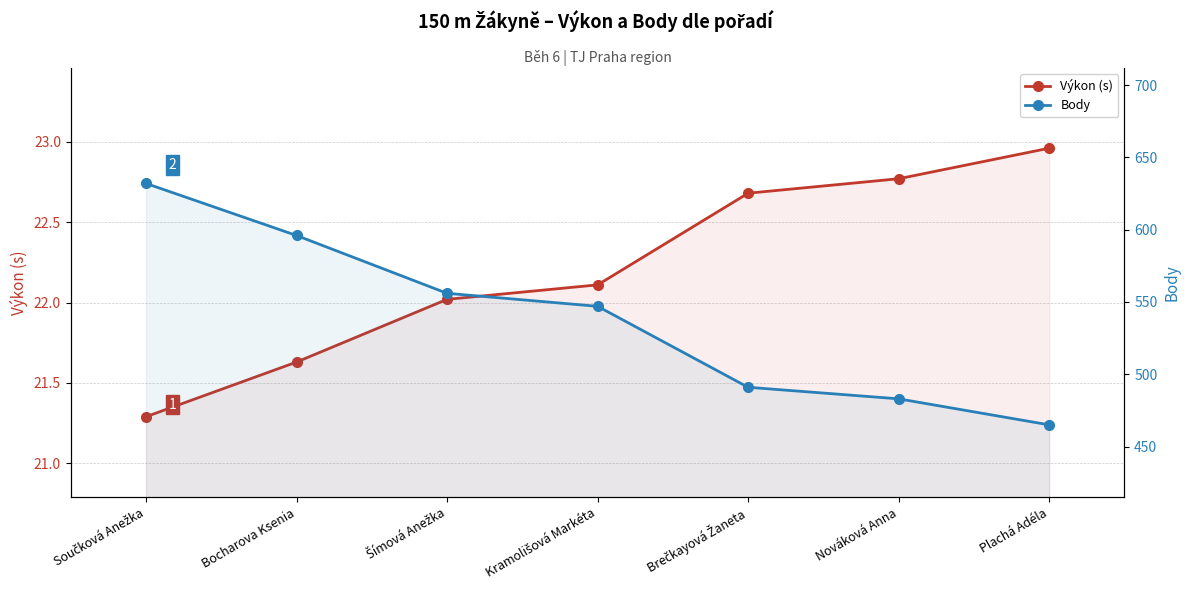

How many distinct data groups are displayed?

2